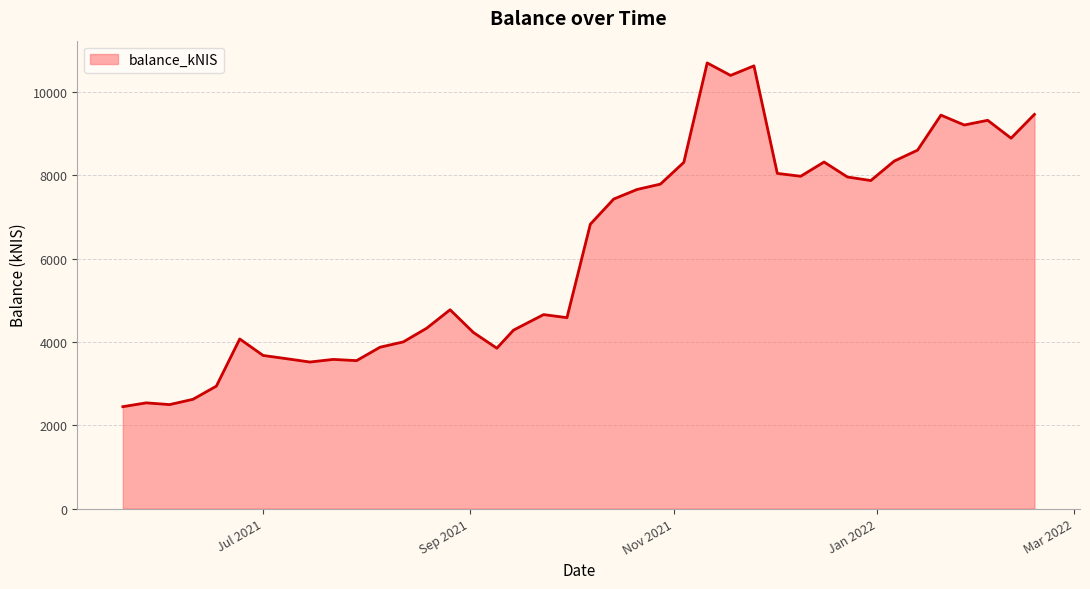

What is the smallest value displayed?

2446.8